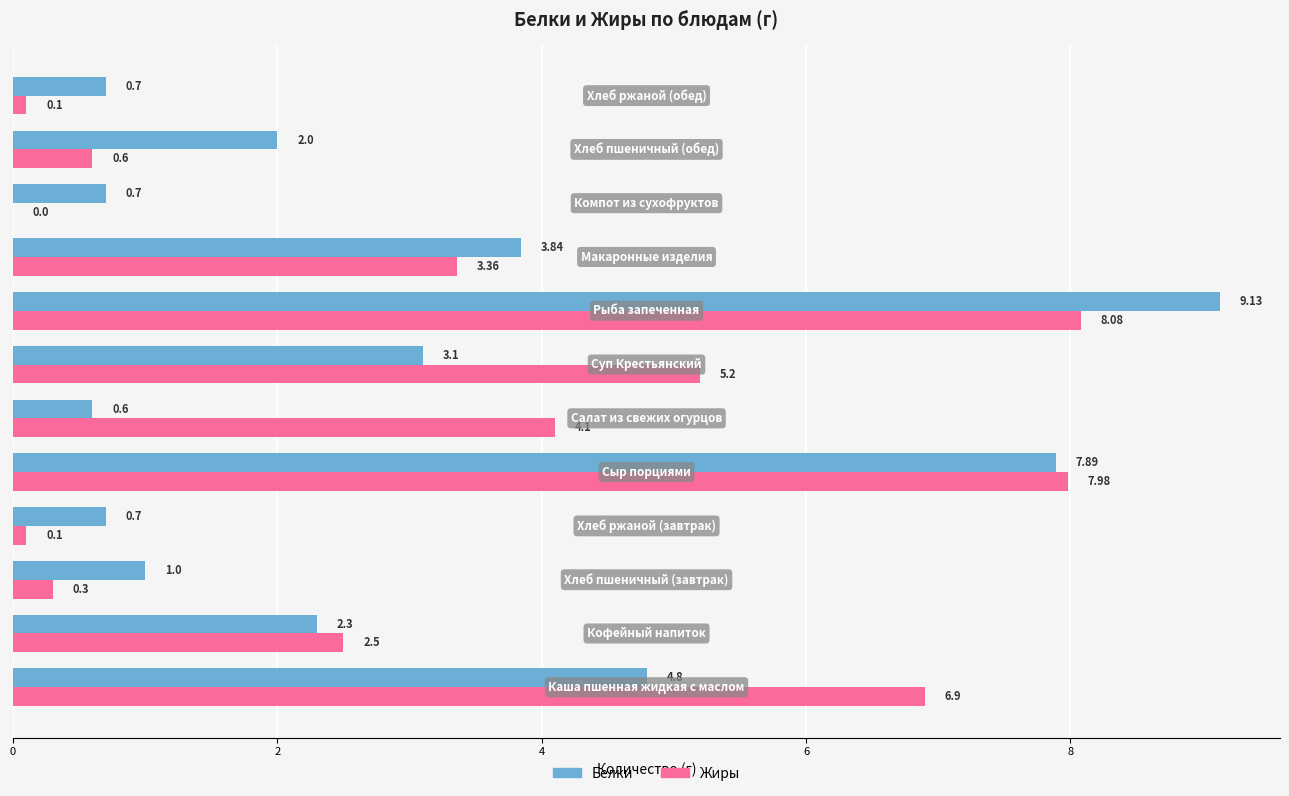

Which series has the largest total across all categories?

Жиры